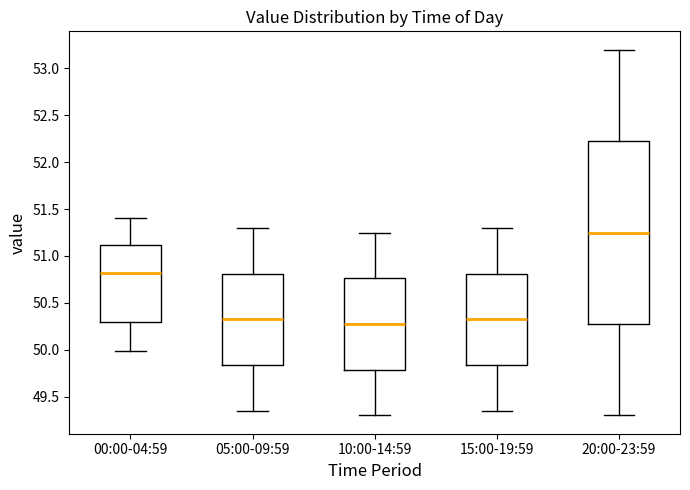

Reading left to right, transcribe this box plot: for each box, give where its median line is, the range the box spans, and where its two whiskers end, as read against the y-axis. The values are not printed on the chart, so give them approximately, as read against the axis.

00:00-04:59: median 50.80, box 50.30 to 51.10, whiskers 50.00 to 51.40
05:00-09:59: median 50.35, box 49.85 to 50.80, whiskers 49.35 to 51.30
10:00-14:59: median 50.30, box 49.80 to 50.75, whiskers 49.30 to 51.25
15:00-19:59: median 50.35, box 49.85 to 50.80, whiskers 49.35 to 51.30
20:00-23:59: median 51.25, box 50.30 to 52.25, whiskers 49.30 to 53.20